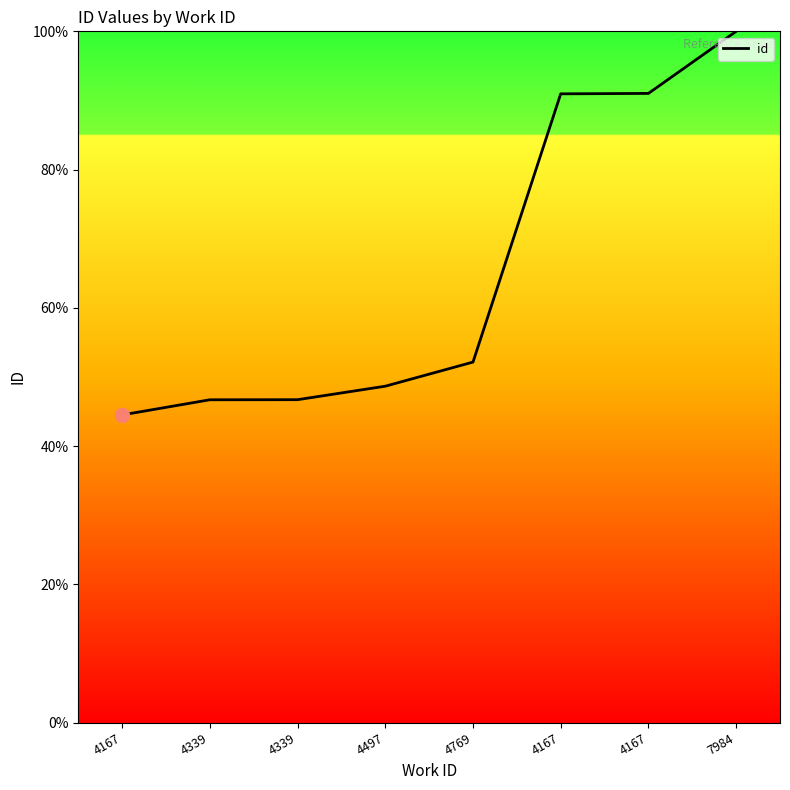

What is the maximum value shown in the chart?

100.0